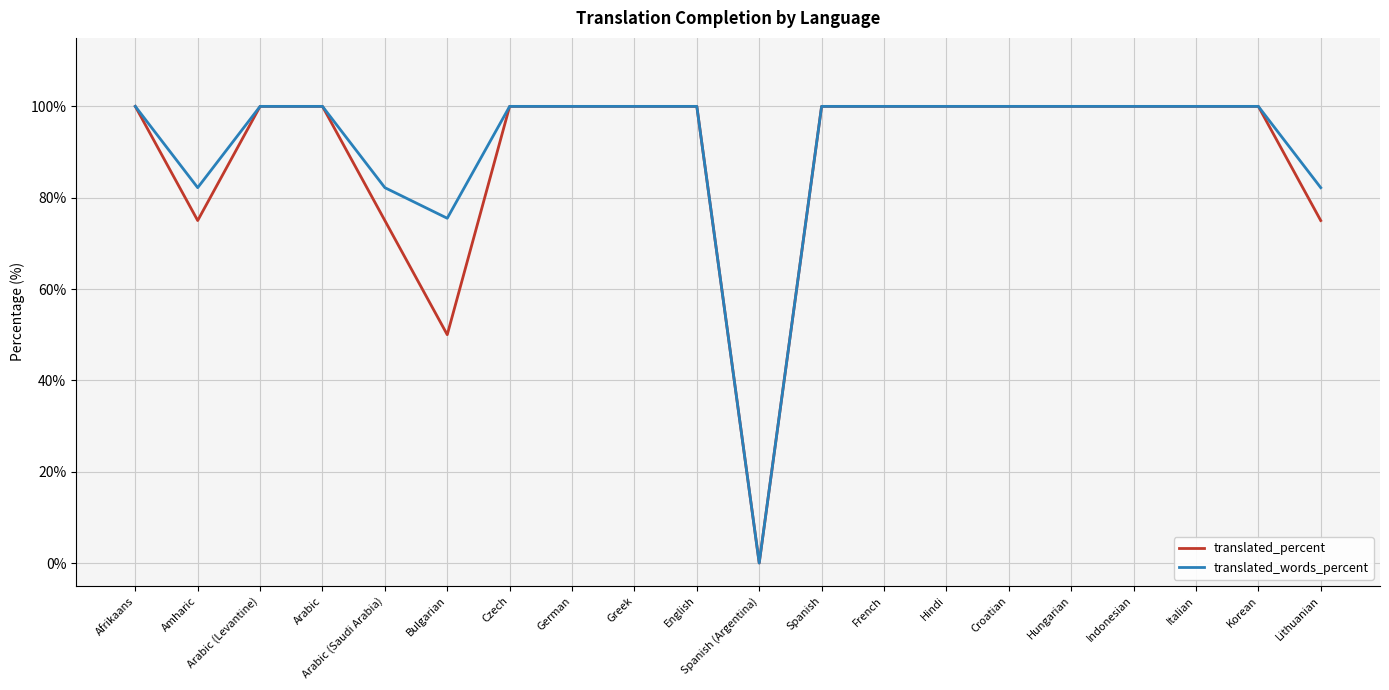

Where is translated_percent nearest to the value 50?

Bulgarian